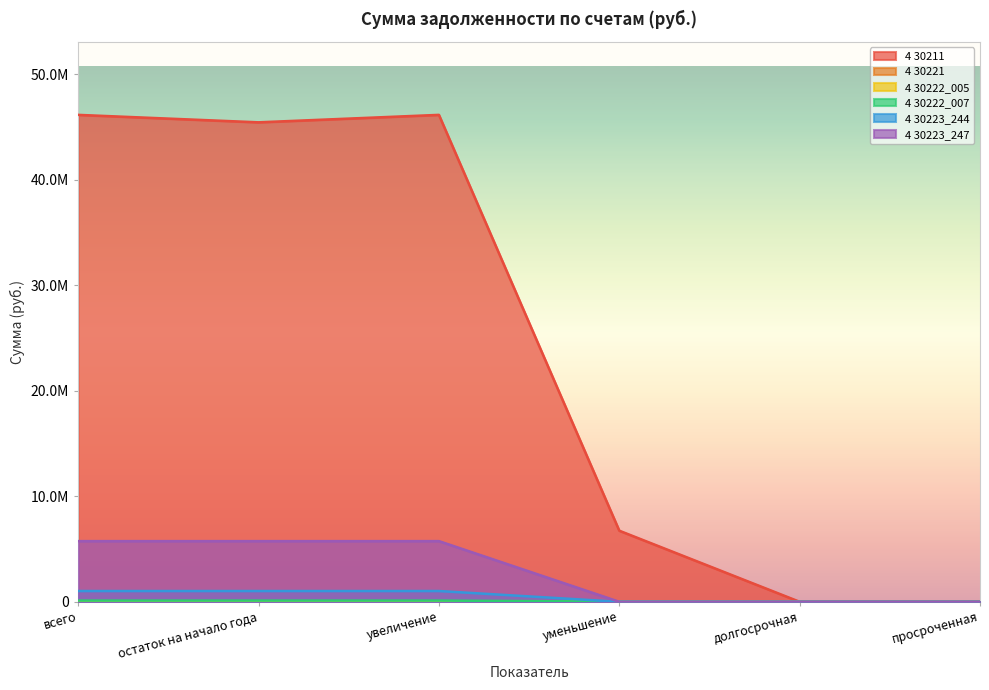

What is the label of the 4th point from the right?

увеличение